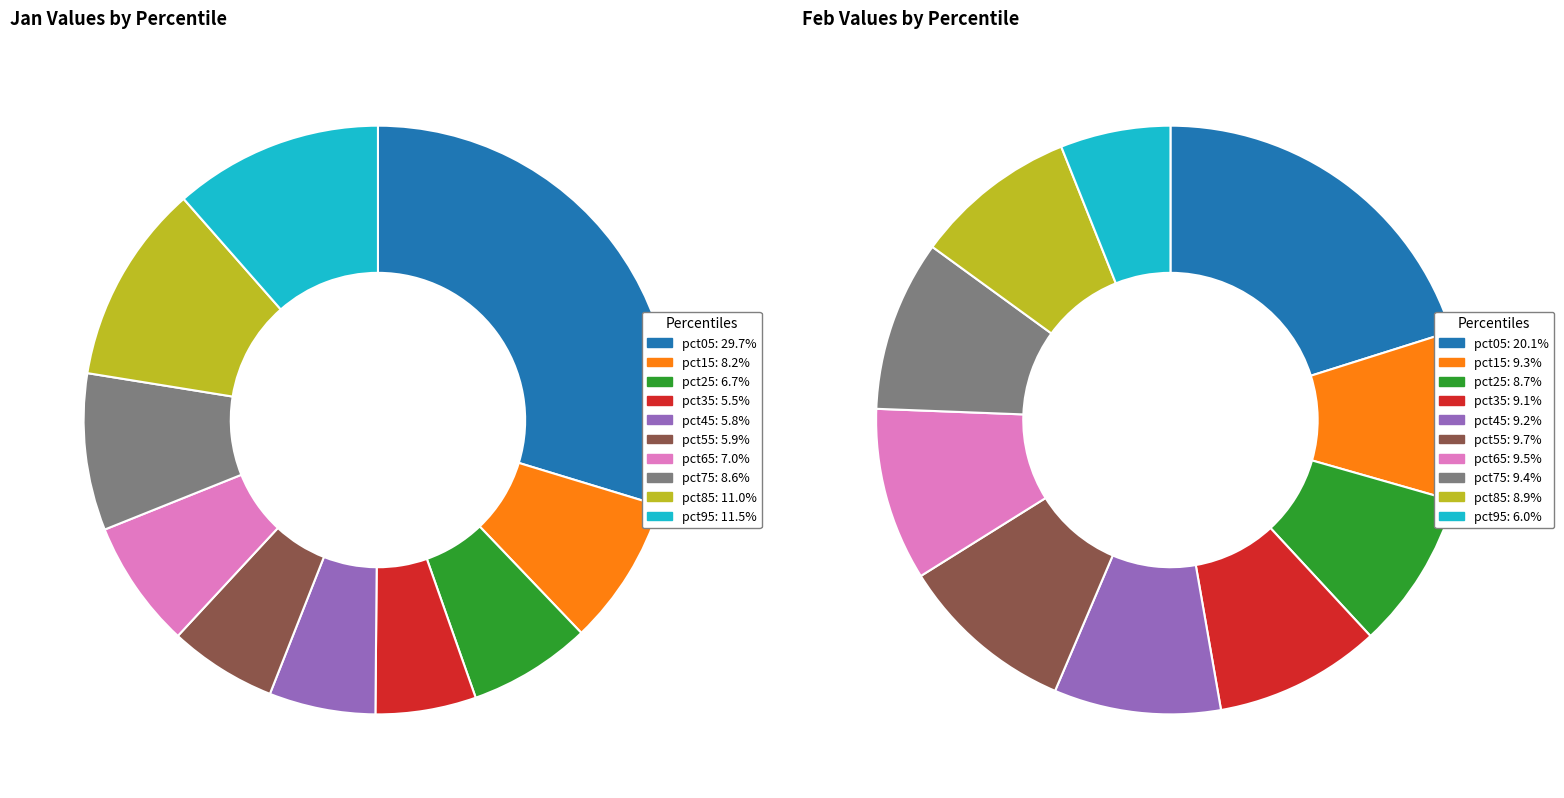

Rank the series by their average value, from lowest to highest.

jan_values, feb_values